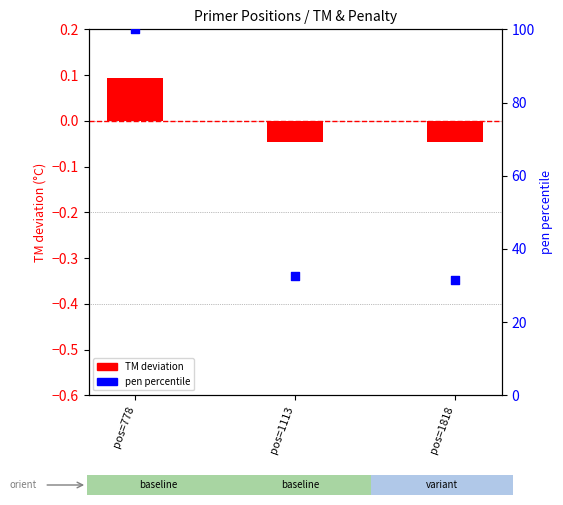

What are all the series names shown in the legend?

TM deviation, pen percentile